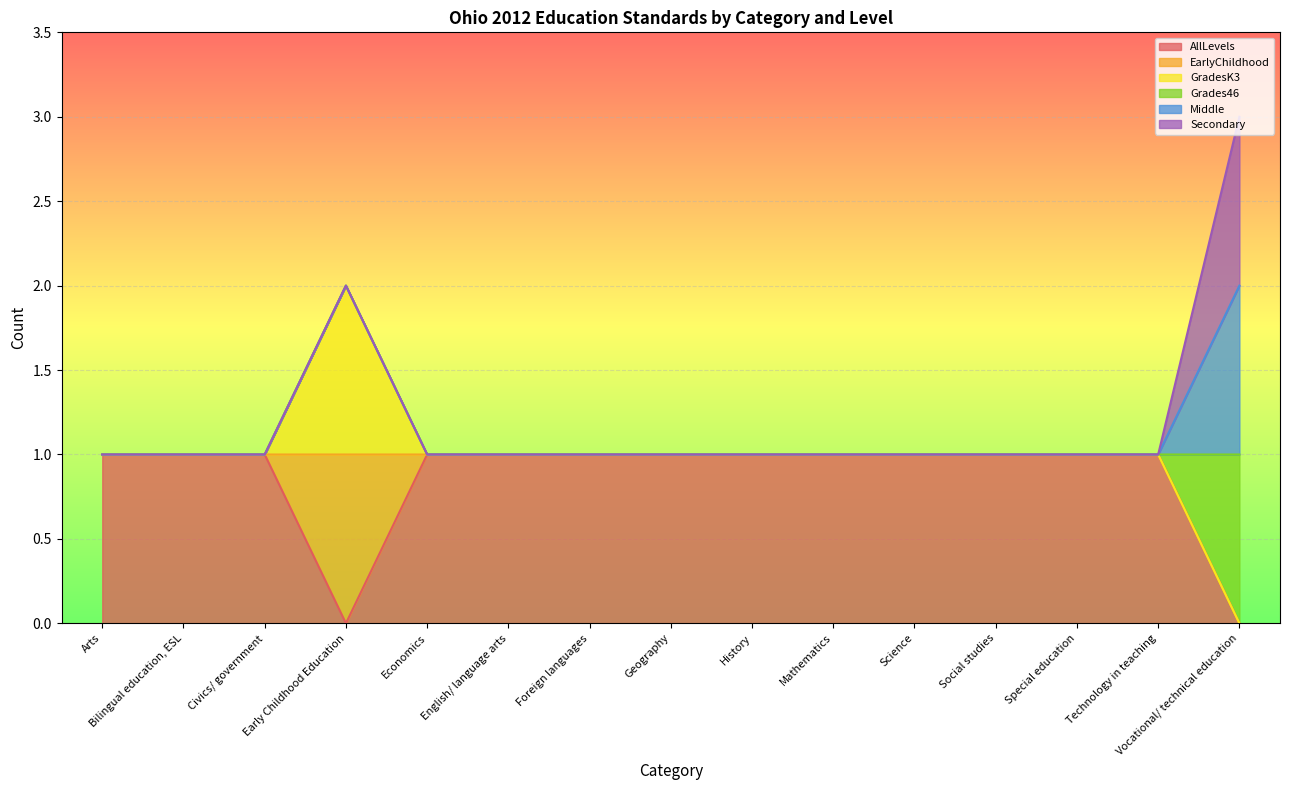

What is the sum of all AllLevels values?

13